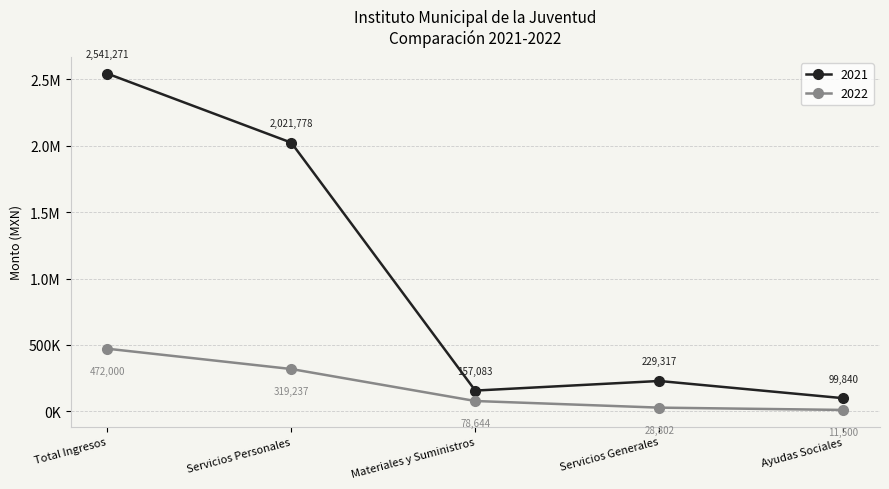

What are all the series names shown in the legend?

2021, 2022